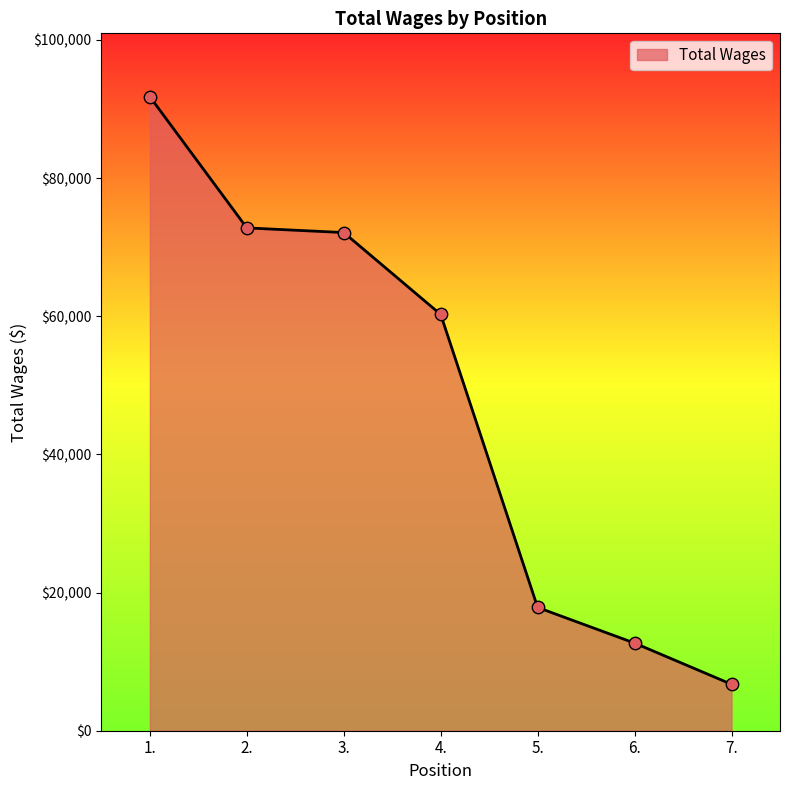

What is the ratio of the value at 1. to the value at 4.?

1.5